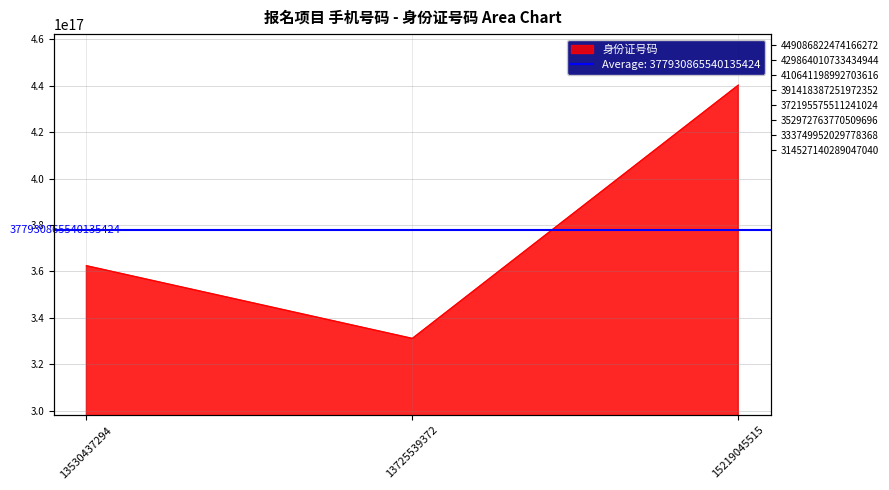

Does the chart display data point markers on the line(s)?

No